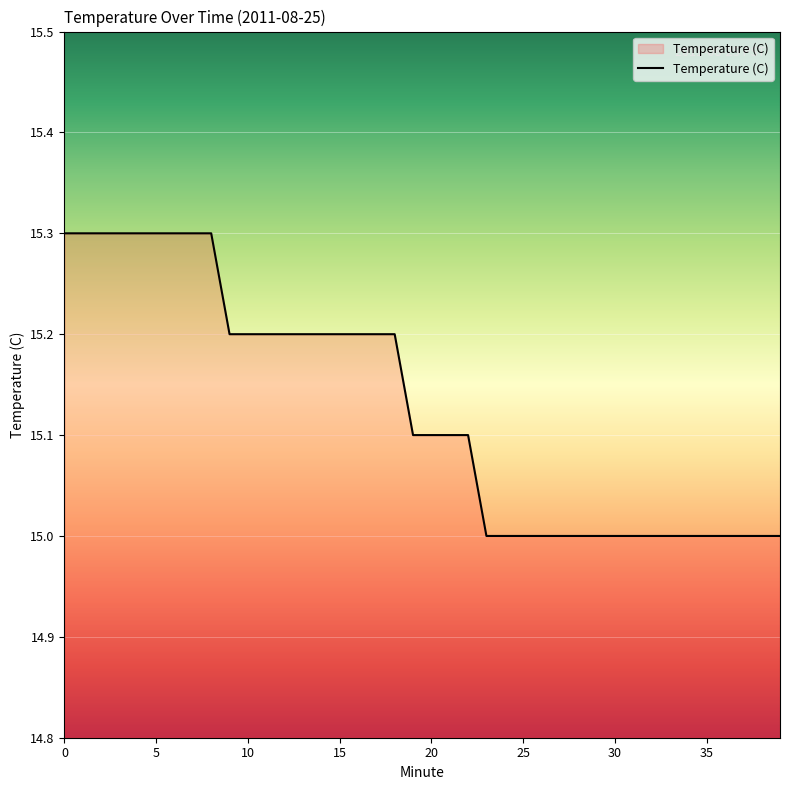

What is the sum of all values?

605.1